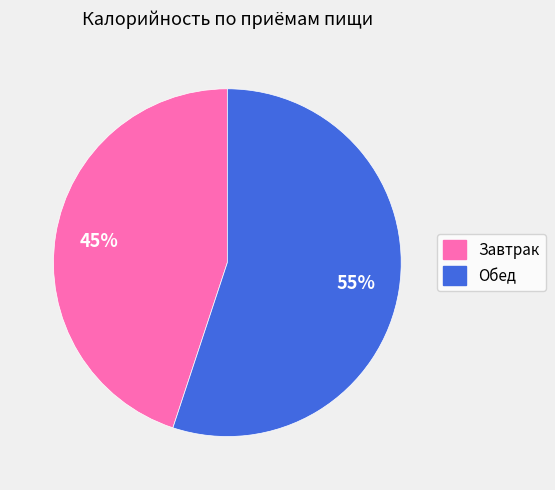

To the nearest percent, what is the difference between the largest and smallest slice percentages?

10%